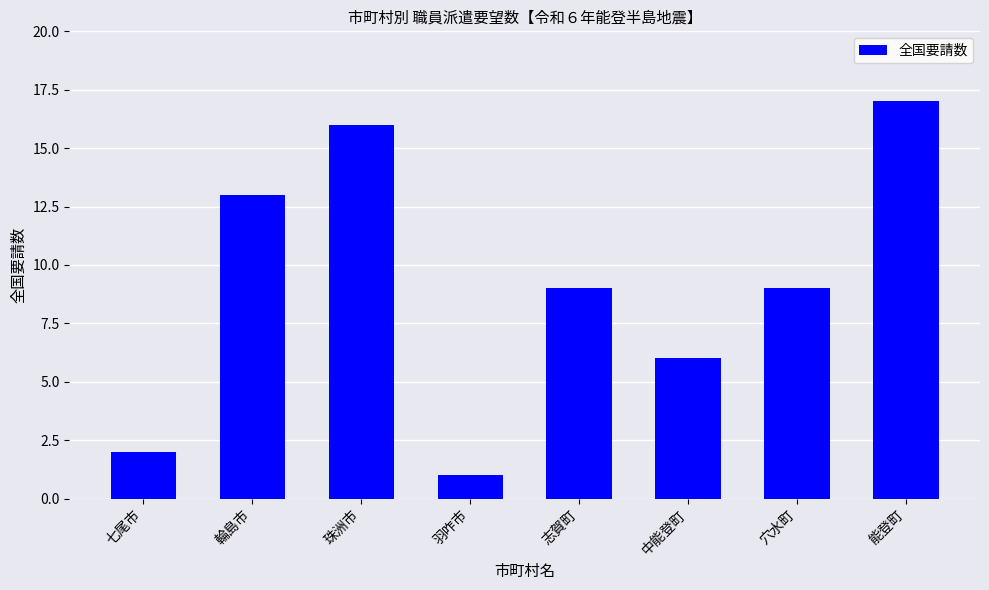

Read the value at 珠洲市, to the nearest 5.

15